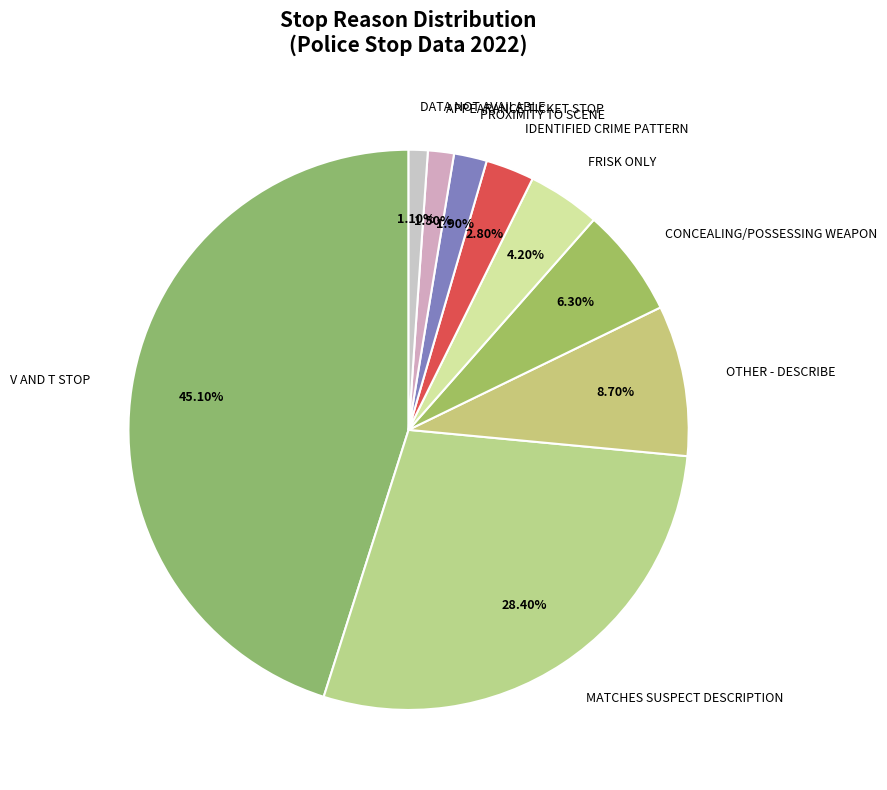

Is there a majority slice in this chart?

No